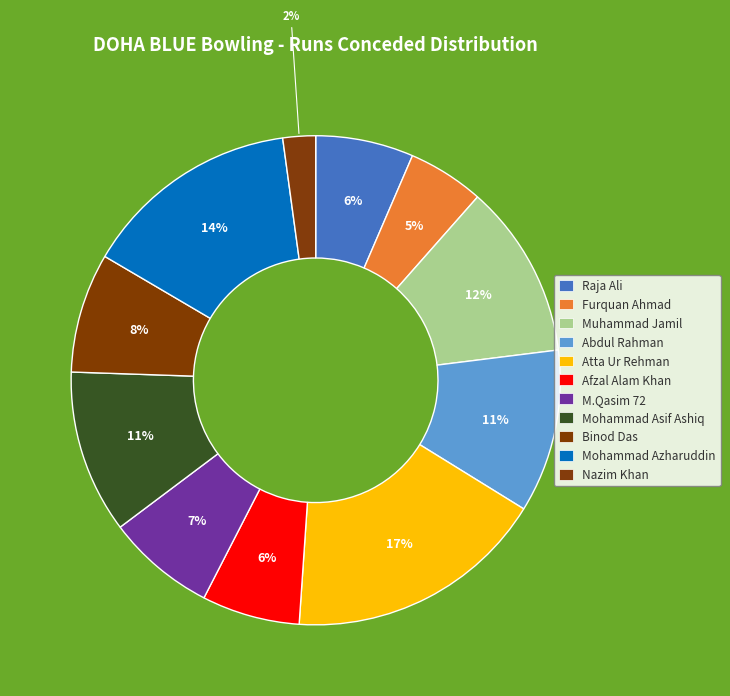

To the nearest percent, what is the difference between the Mohammad Azharuddin and Afzal Alam Khan slice percentages?

8%